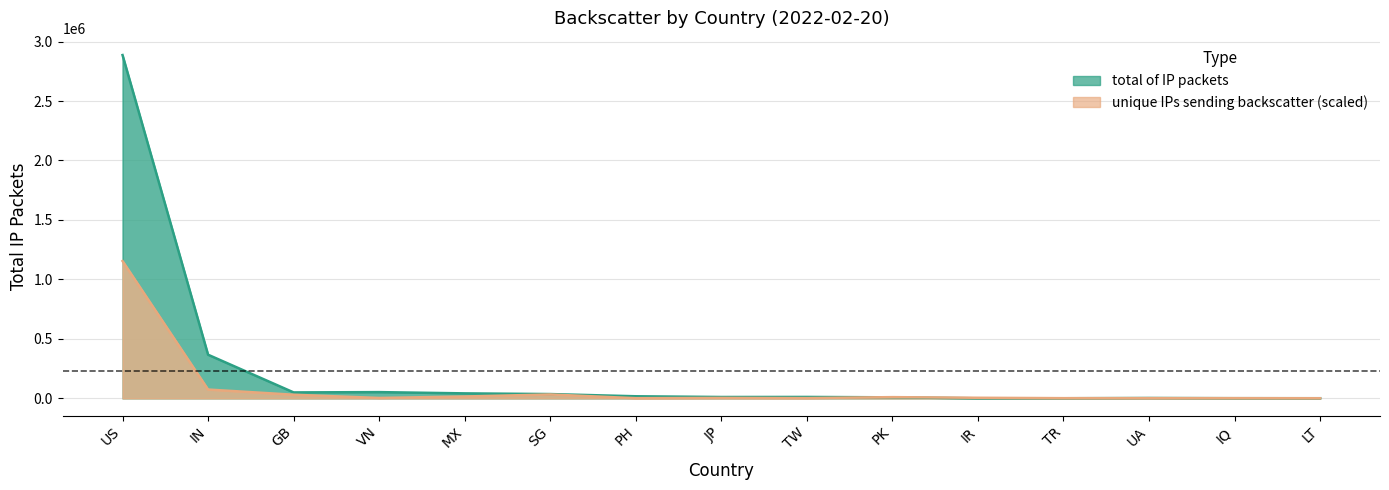

Which series has the largest range (max minus min)?

total of IP packets